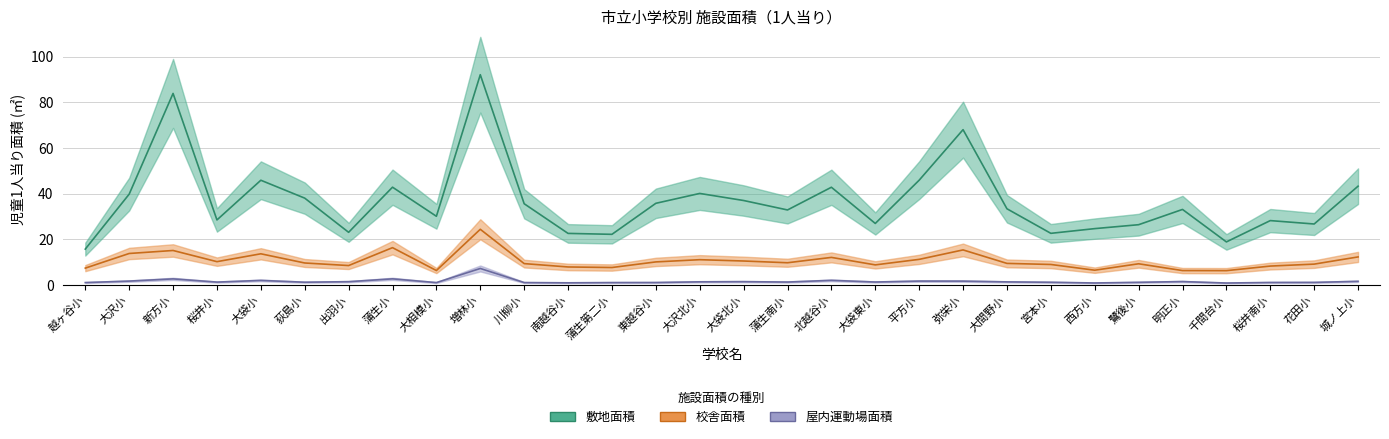

True or false: 校舎面積 has more than 1 interior local peaks.

True